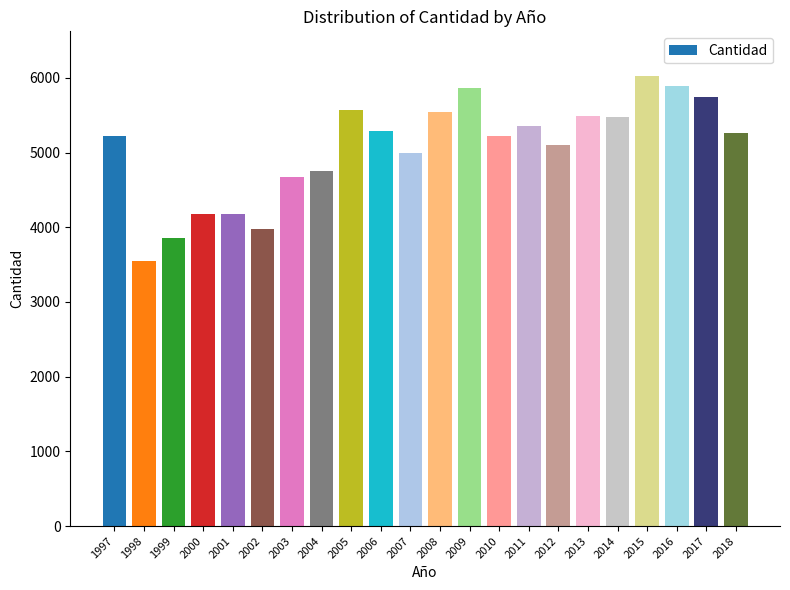

The value at 2011 is 3249. True or false?

False